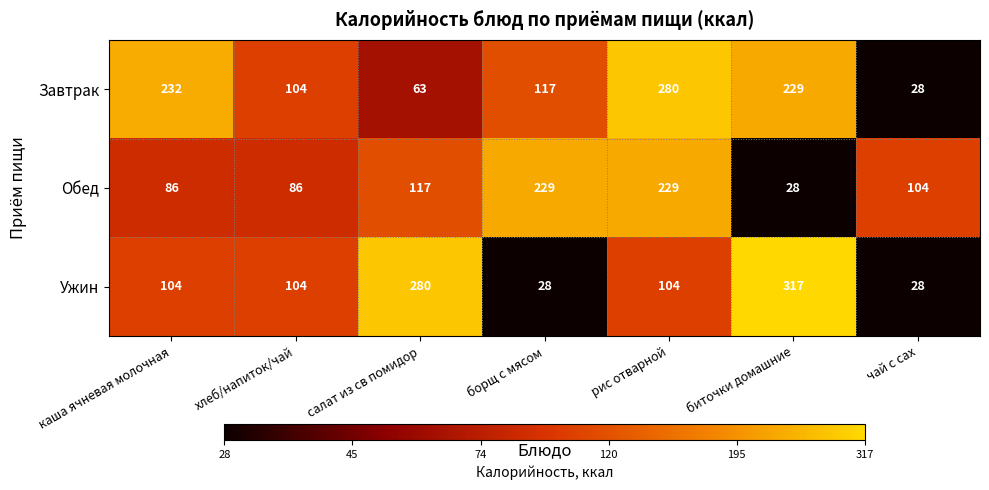

How many values in the Ужин series are below 104?

2